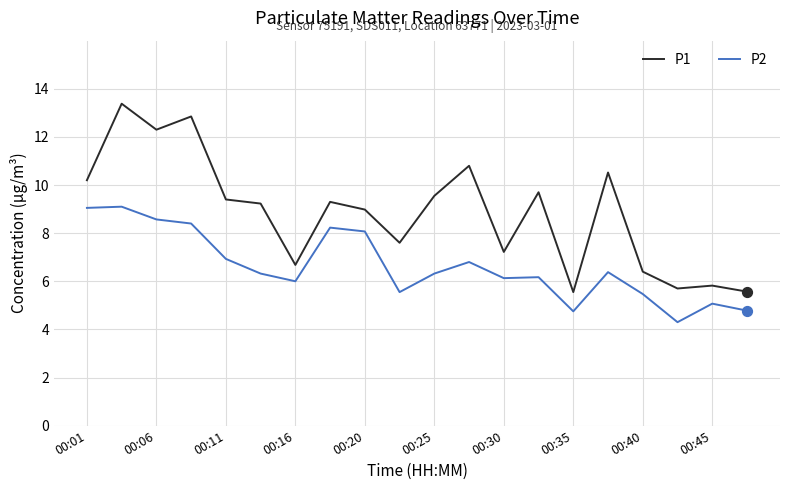

Which series has the largest range (max minus min)?

P1